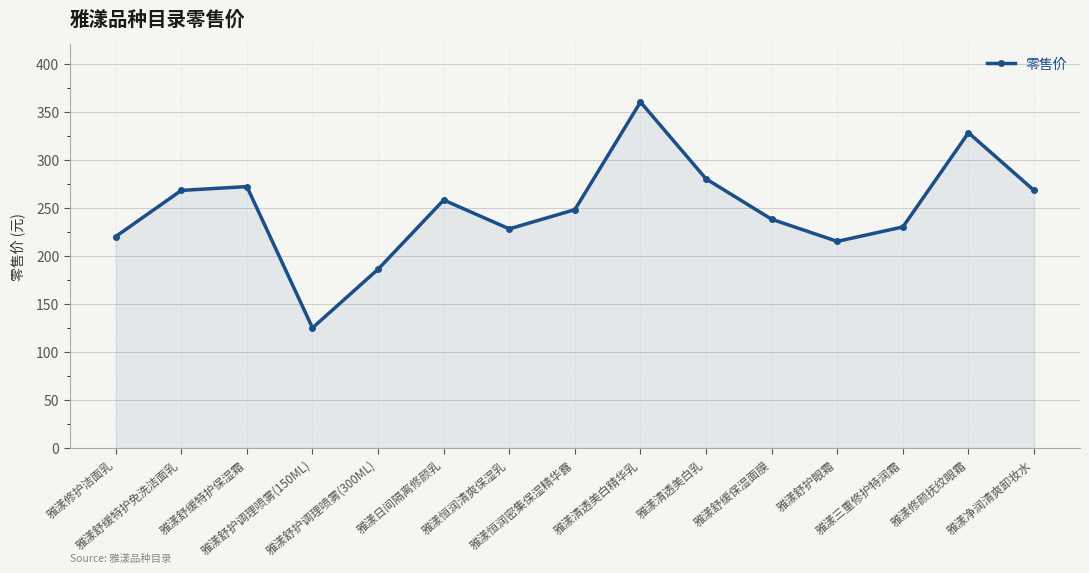

How many points are lower than both their immediate neighbors (excluding endpoints)?

3